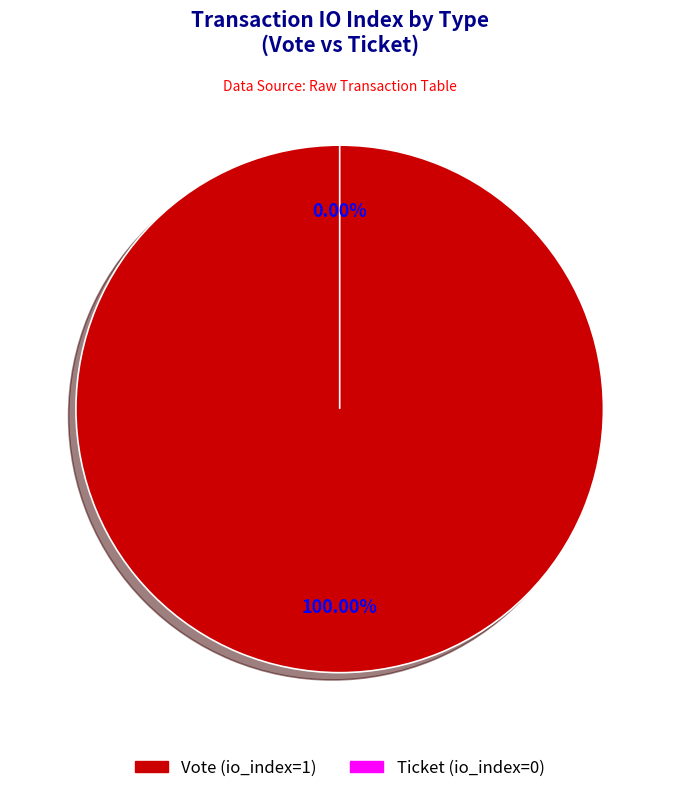

How much of the chart is everything except Ticket?

100.0%